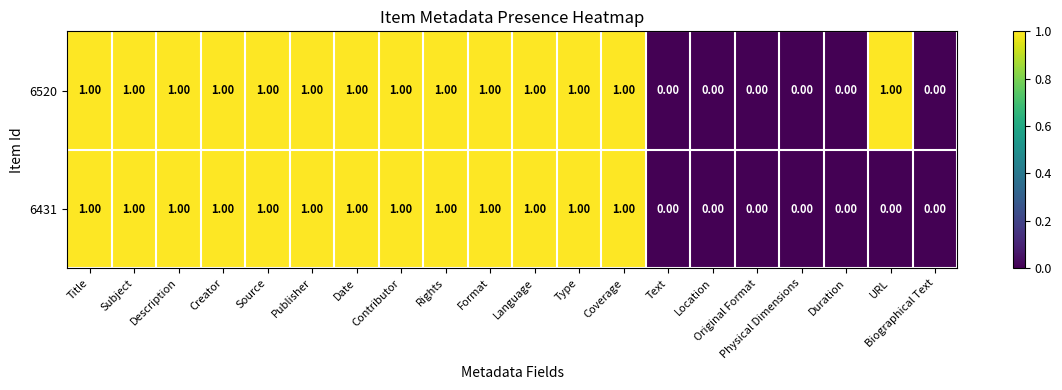

Which series has the largest total across all categories?

6520